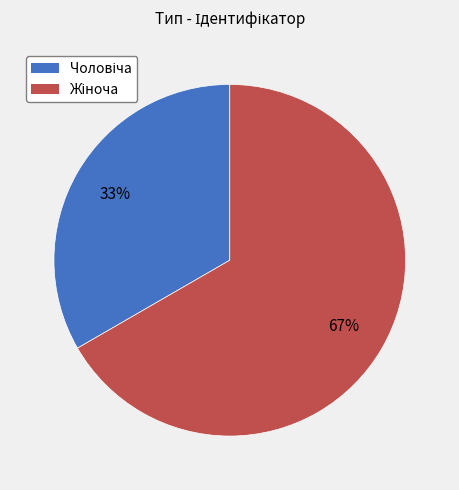

To the nearest percent, what is the average slice percentage?

50%